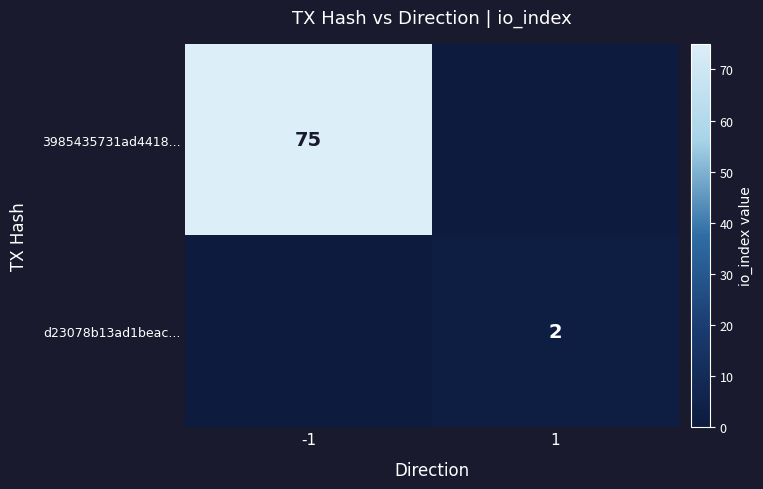

The d23078b13ad1beac... series shows 2 at 1. True or false?

True